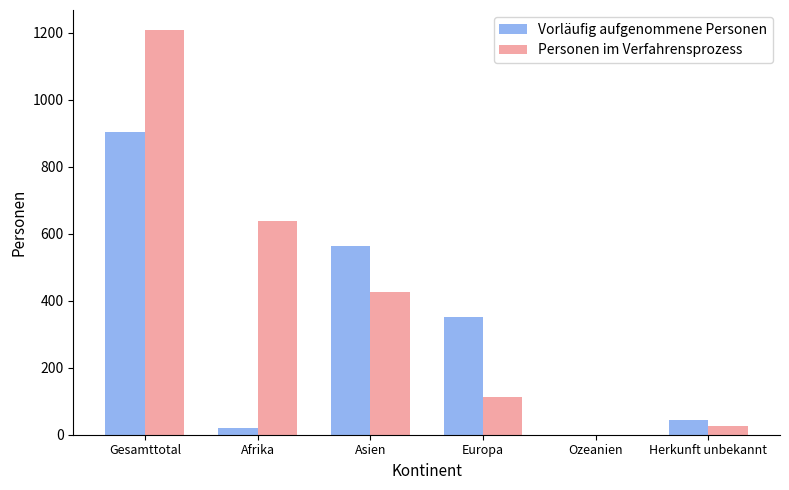

Between Asien and Herkunft unbekannt, which series saw the biggest shift?

Vorläufig aufgenommene Personen